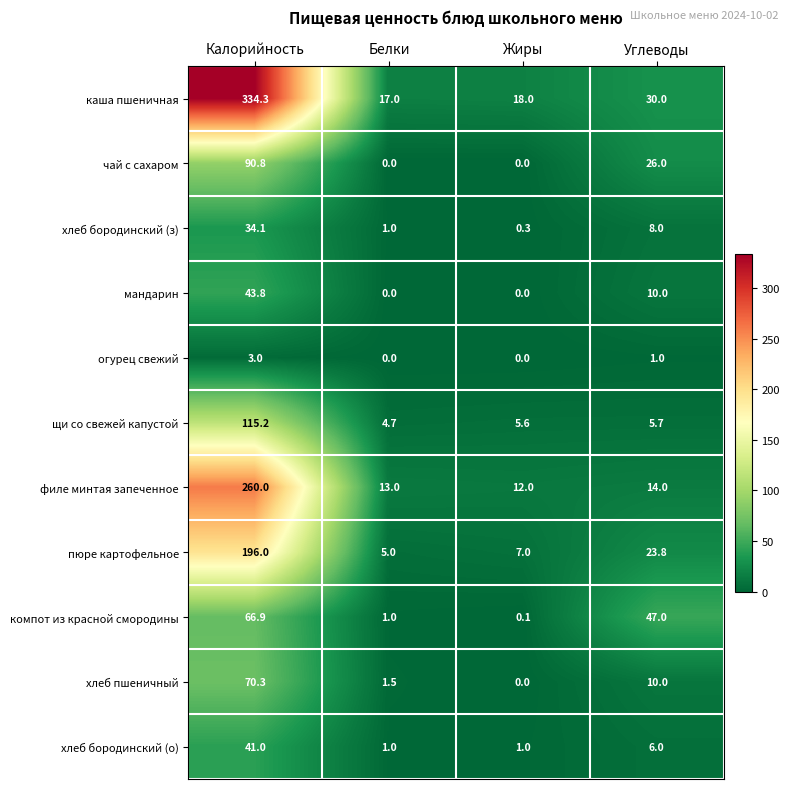

What is the average value of the каша пшеничная series?

99.8